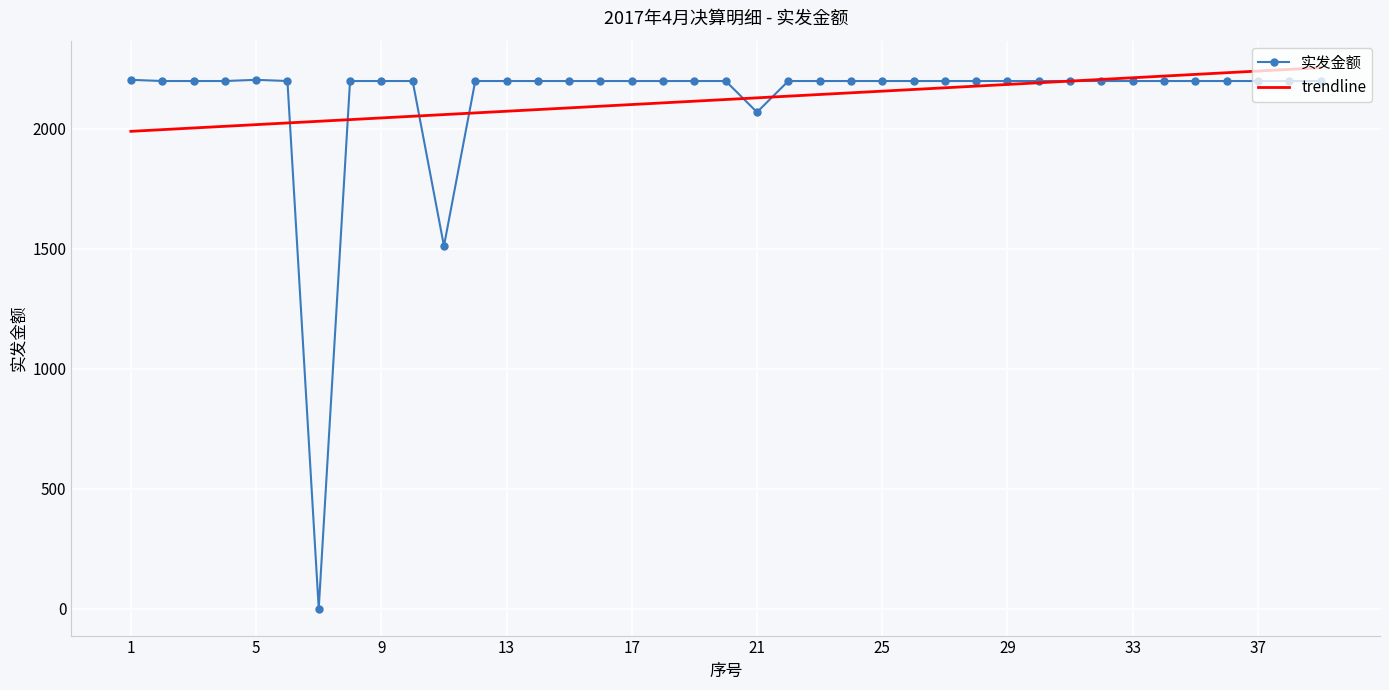

After their last crossing, which series has the higher values: trendline or 实发金额?

trendline